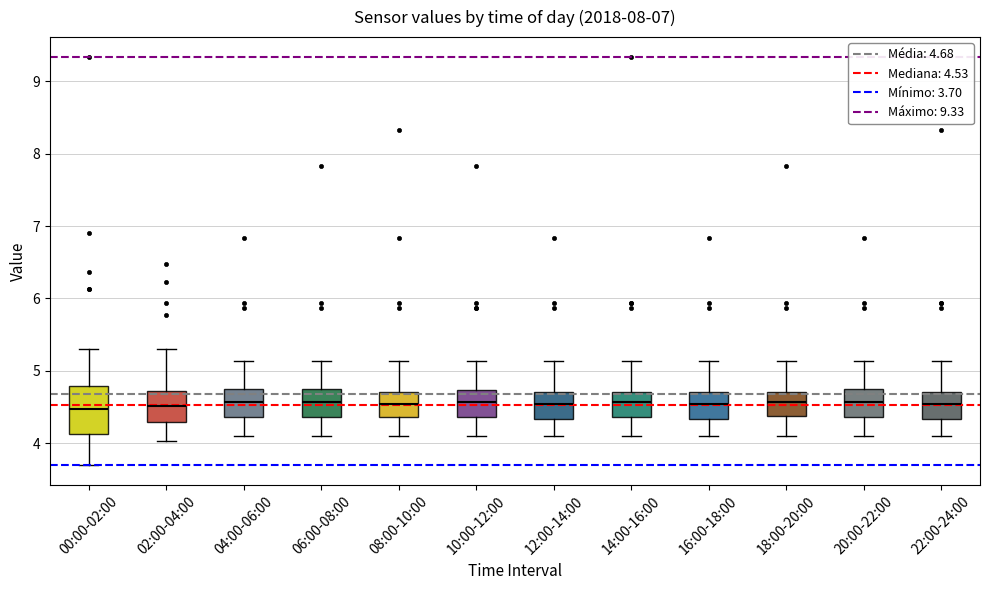

Reading left to right, transcribe this box plot: for each box, give where its median line is, the range the box spans, and where its two whiskers end, as read against the y-axis. The values are not printed on the chart, so give them approximately, as read against the axis.

00:00-02:00: median 4.5, box 4.1 to 4.8, whiskers 3.7 to 5.3
02:00-04:00: median 4.5, box 4.3 to 4.7, whiskers 4.0 to 5.3
04:00-06:00: median 4.6, box 4.4 to 4.7, whiskers 4.1 to 5.1
06:00-08:00: median 4.6, box 4.4 to 4.7, whiskers 4.1 to 5.1
08:00-10:00: median 4.5, box 4.4 to 4.7, whiskers 4.1 to 5.1
10:00-12:00: median 4.6, box 4.4 to 4.7, whiskers 4.1 to 5.1
12:00-14:00: median 4.5, box 4.3 to 4.7, whiskers 4.1 to 5.1
14:00-16:00: median 4.6, box 4.4 to 4.7, whiskers 4.1 to 5.1
16:00-18:00: median 4.5, box 4.3 to 4.7, whiskers 4.1 to 5.1
18:00-20:00: median 4.6, box 4.4 to 4.7, whiskers 4.1 to 5.1
20:00-22:00: median 4.6, box 4.4 to 4.7, whiskers 4.1 to 5.1
22:00-24:00: median 4.5, box 4.3 to 4.7, whiskers 4.1 to 5.1